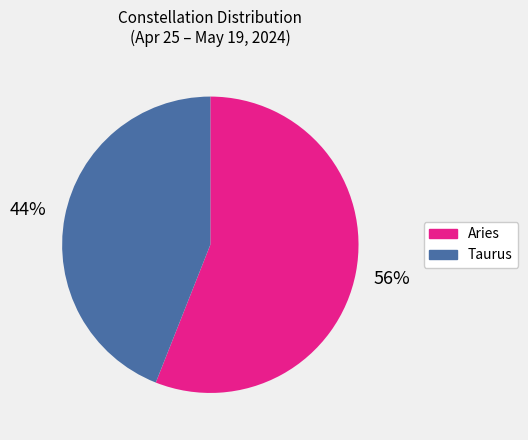

Rank the categories by value from lowest to highest.

Taurus, Aries